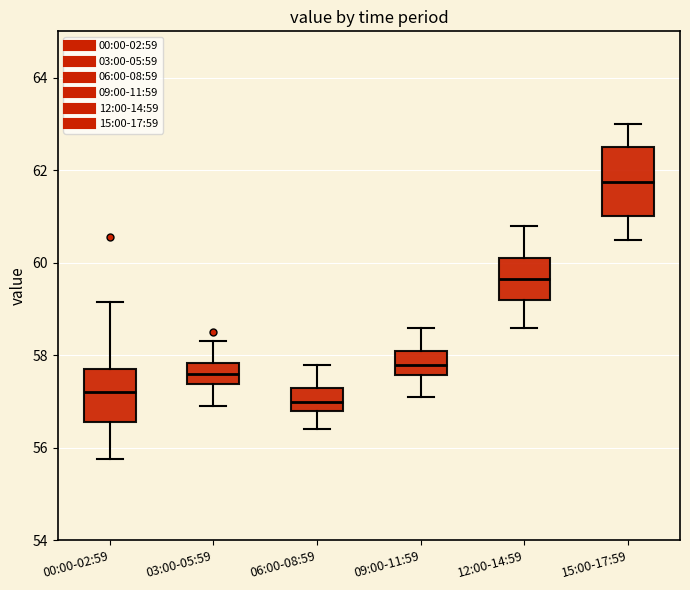

Which box has the lowest median line?

06:00-08:59